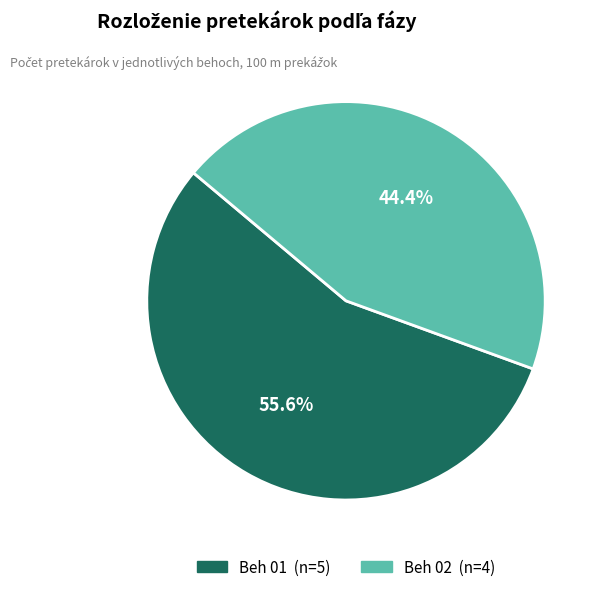

To the nearest percent, what is the difference between the Beh 02 and Beh 01 slice percentages?

11%